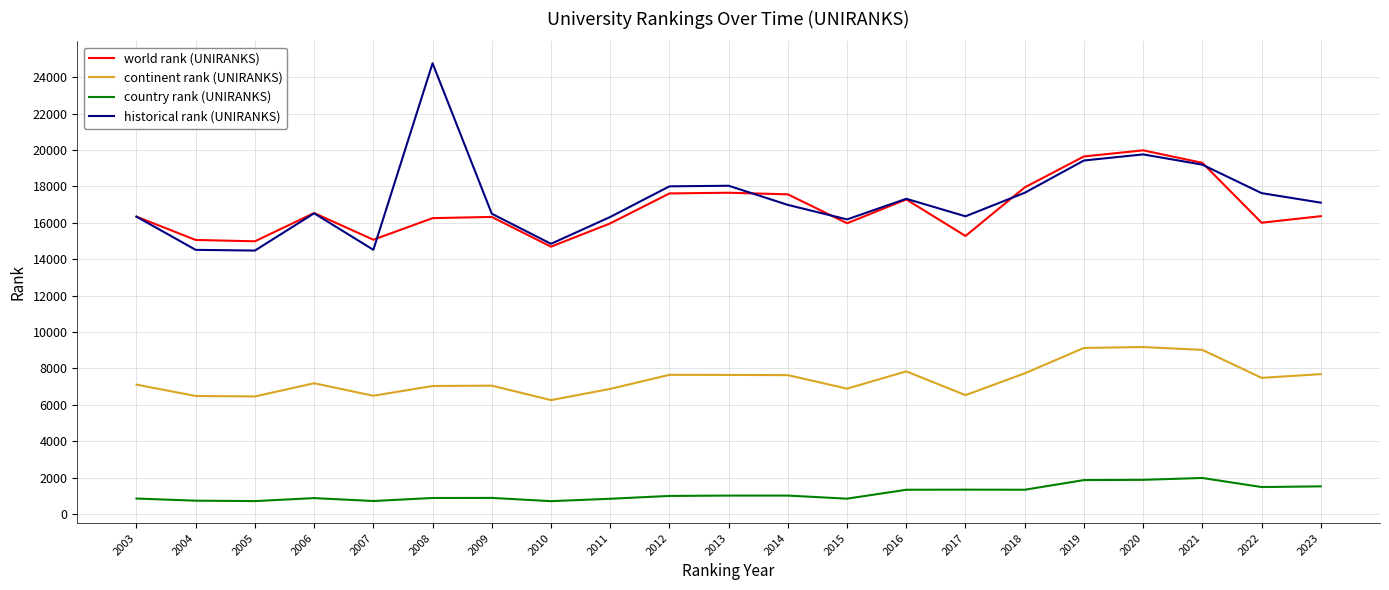

How many values in the continent rank (UNIRANKS) series are below 7182?

10